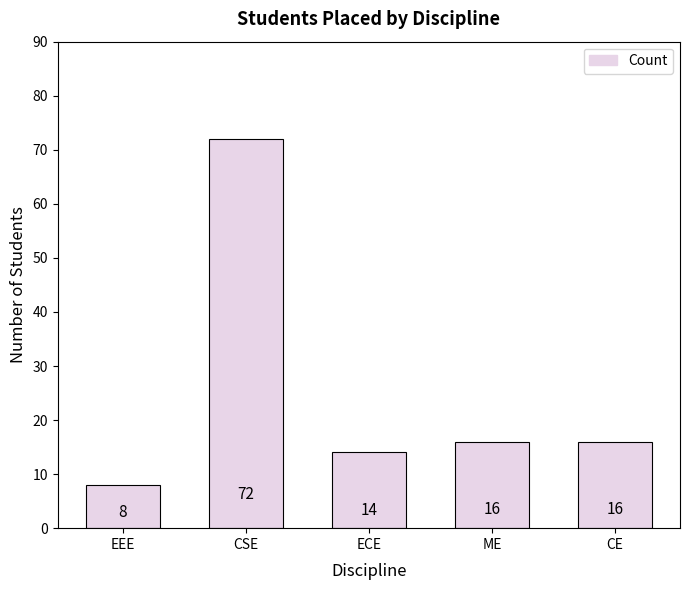

What is the value of the 5th bar from the left?

16